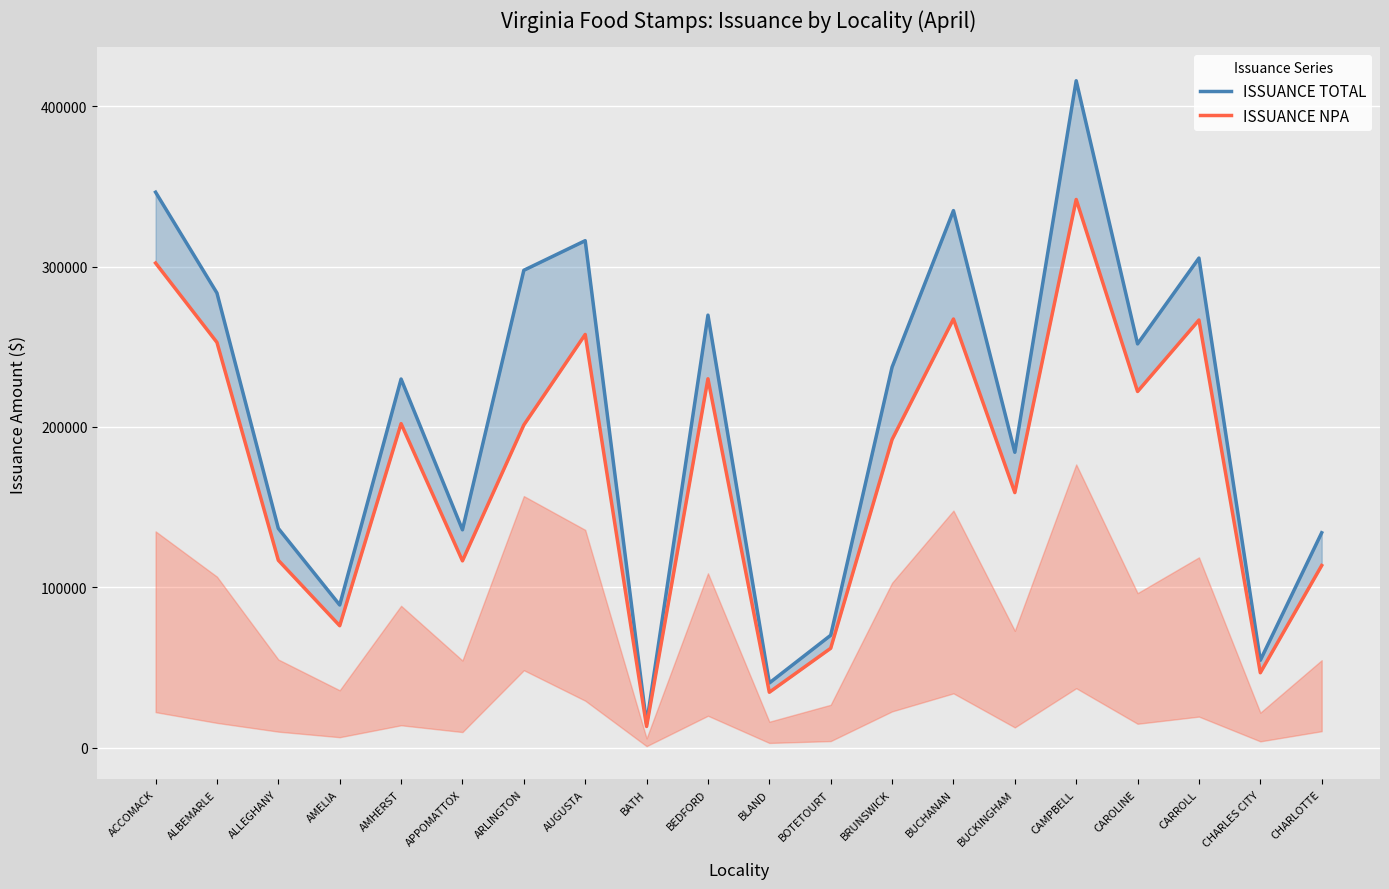

The ISSUANCE NPA series shows 113583 at CHARLOTTE. True or false?

True